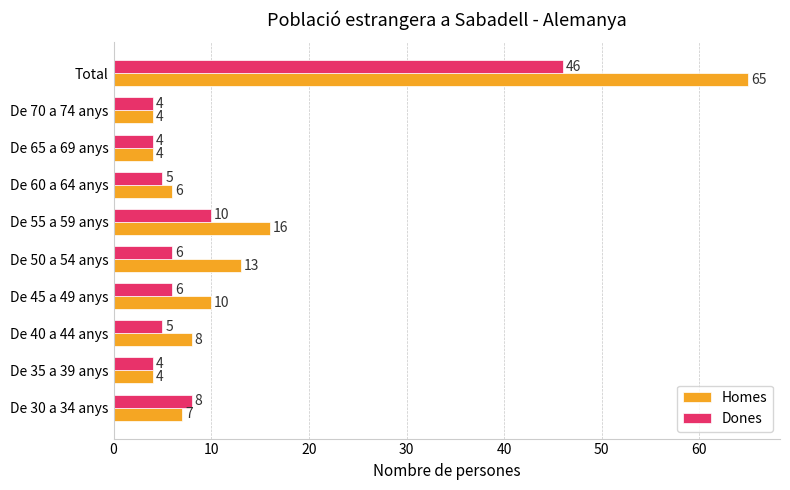

At which label does Homes reach its peak?

Total